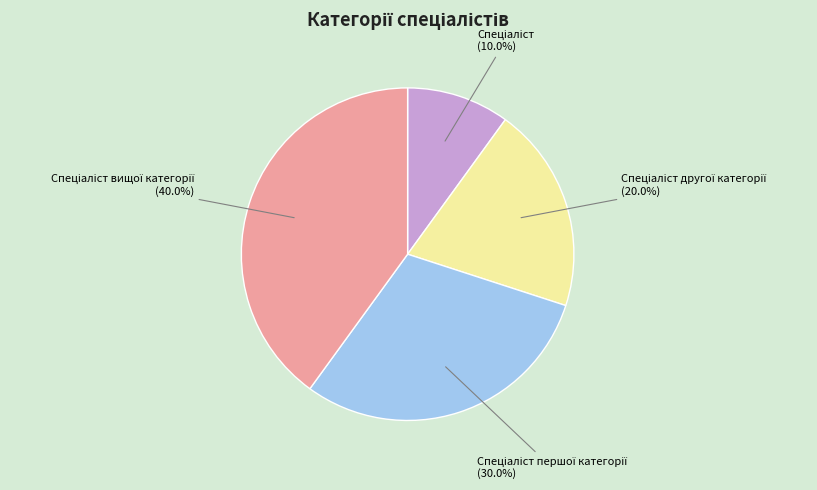

Is there a majority slice in this chart?

No